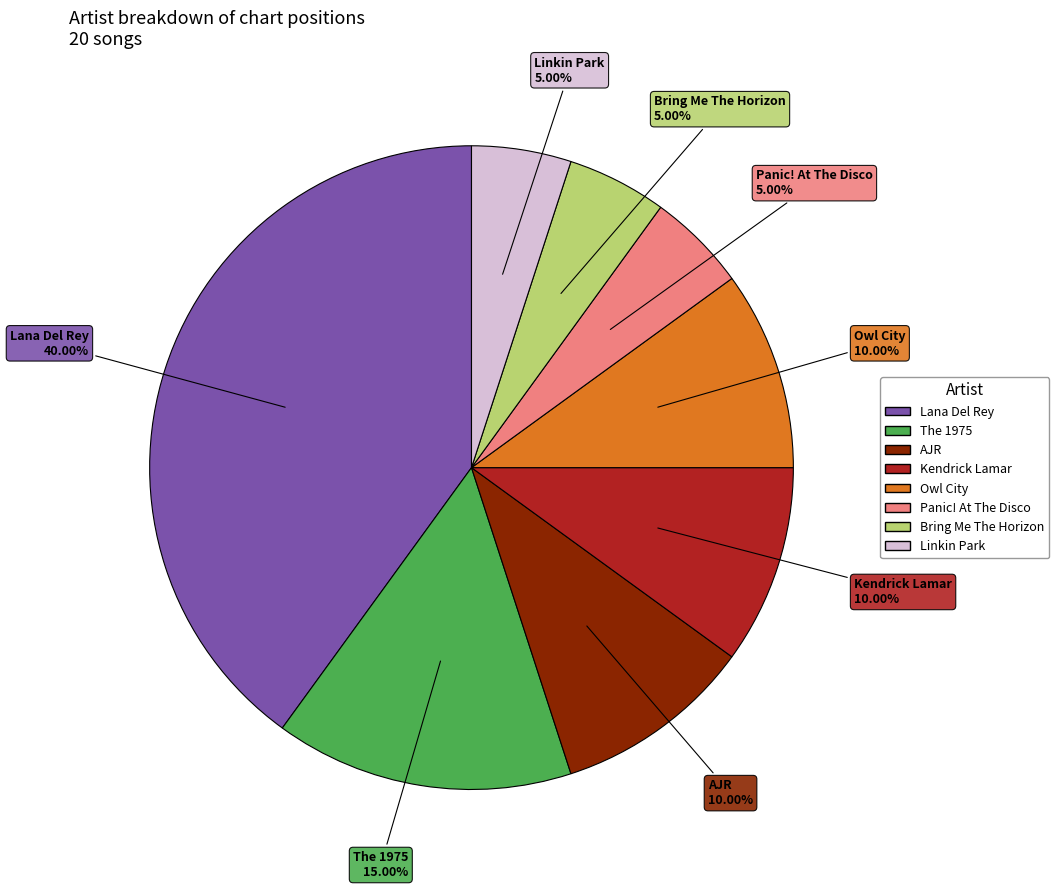

To the nearest percent, what percentage of the pie is Owl City?

10%